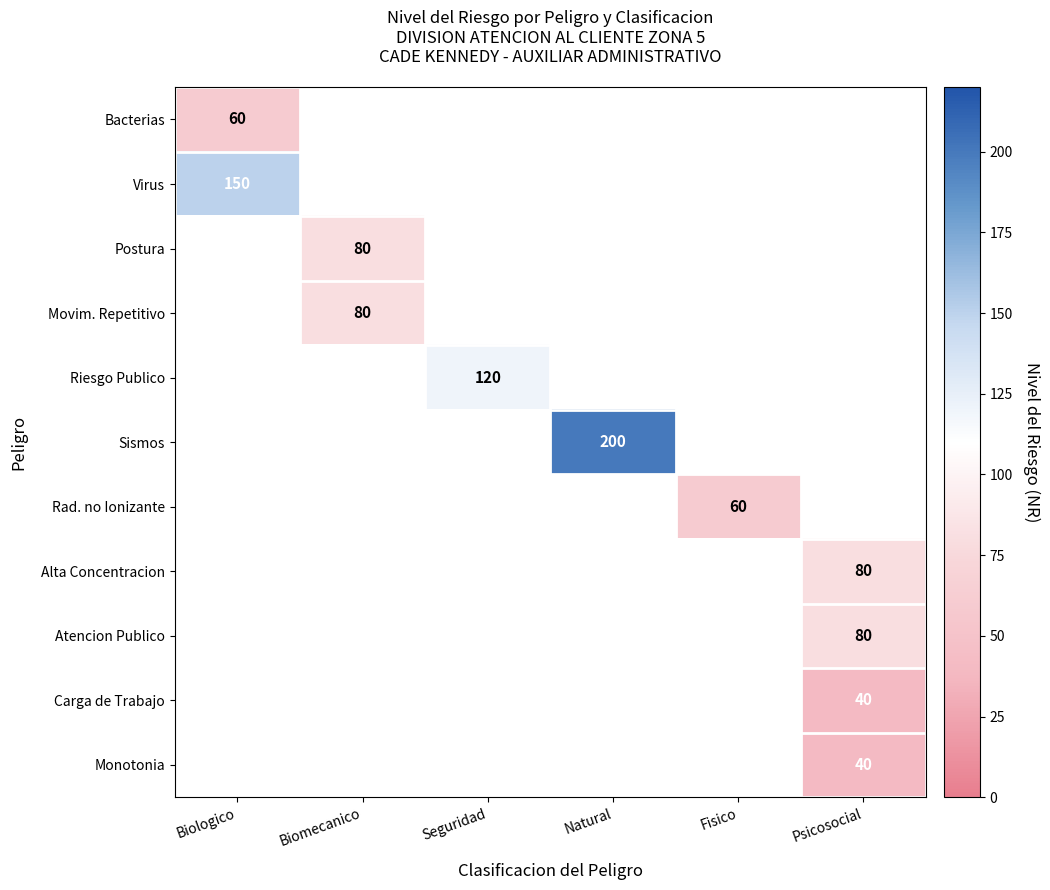

The value of Bacterias at Biologico is 60. True or false?

True